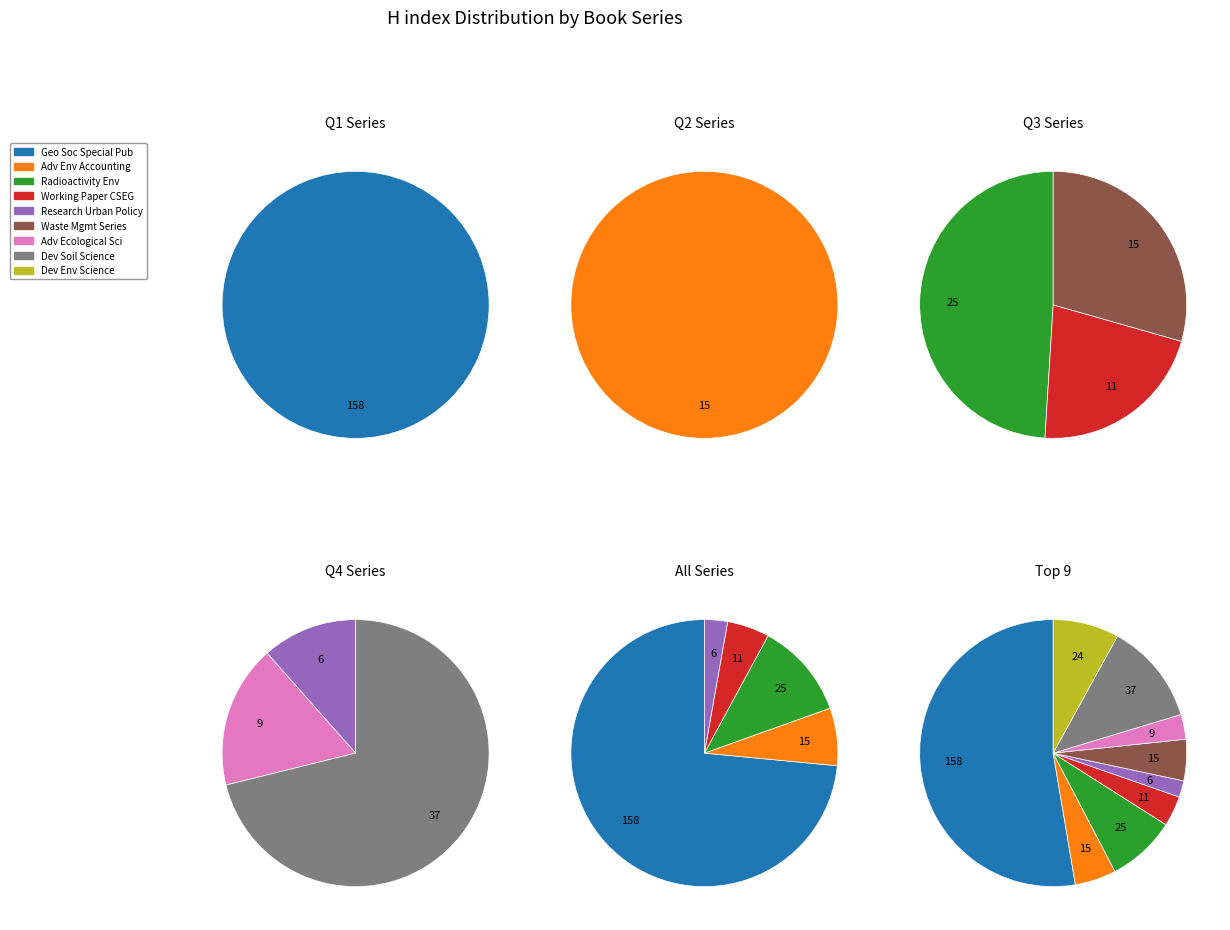

The Developments in Environmental Science slice represents 1% of the pie. True or false?

False